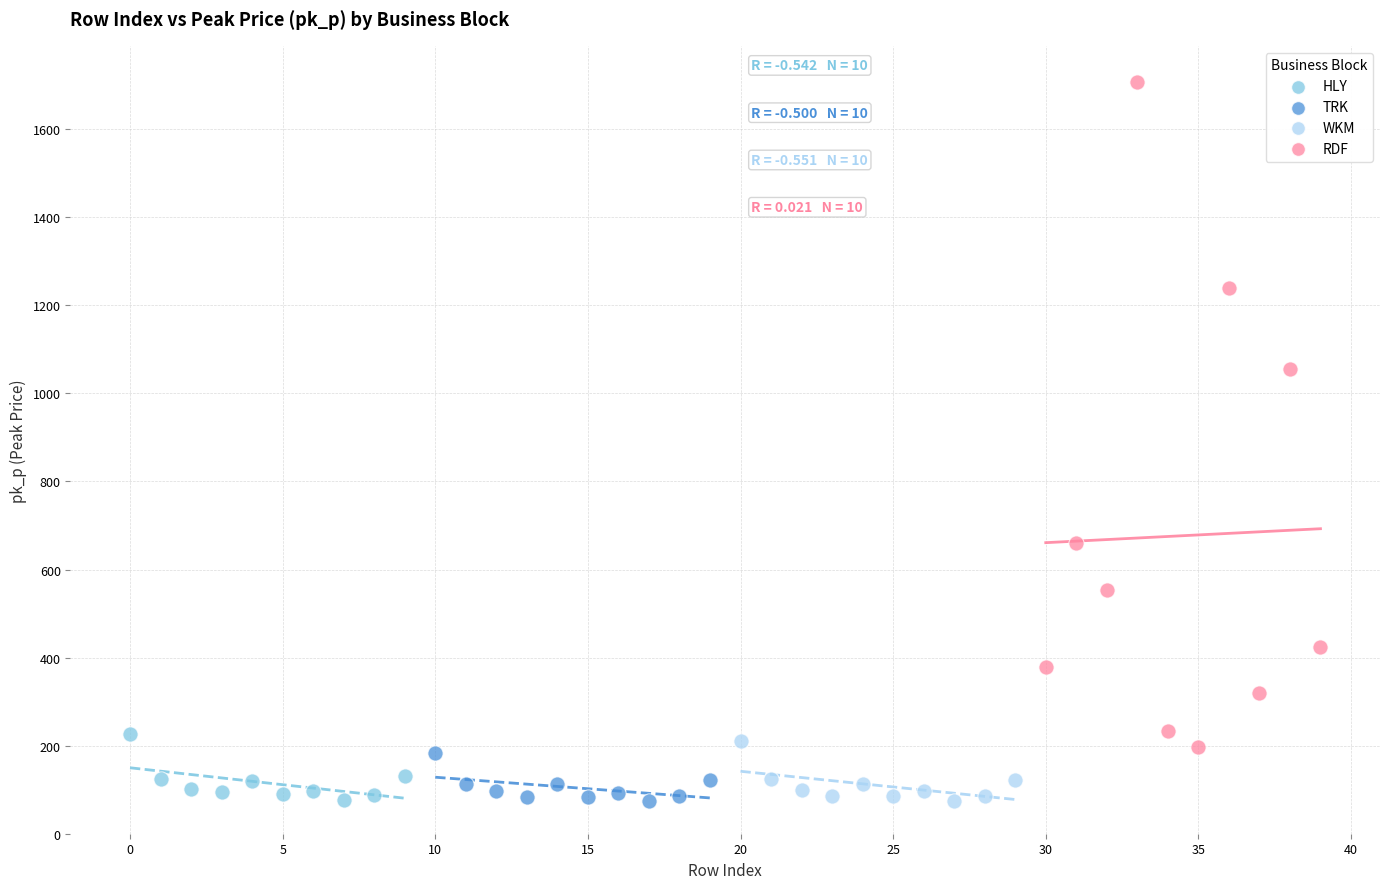

Which series reaches the maximum Y coordinate?

RDF